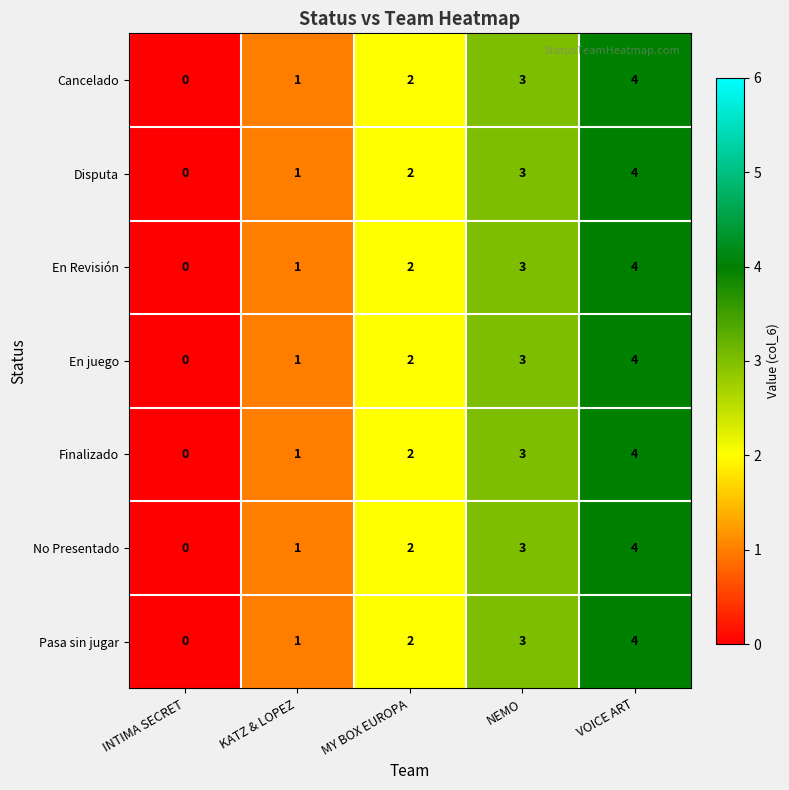

Is it true that Cancelado equals 4 at VOICE ART?

True